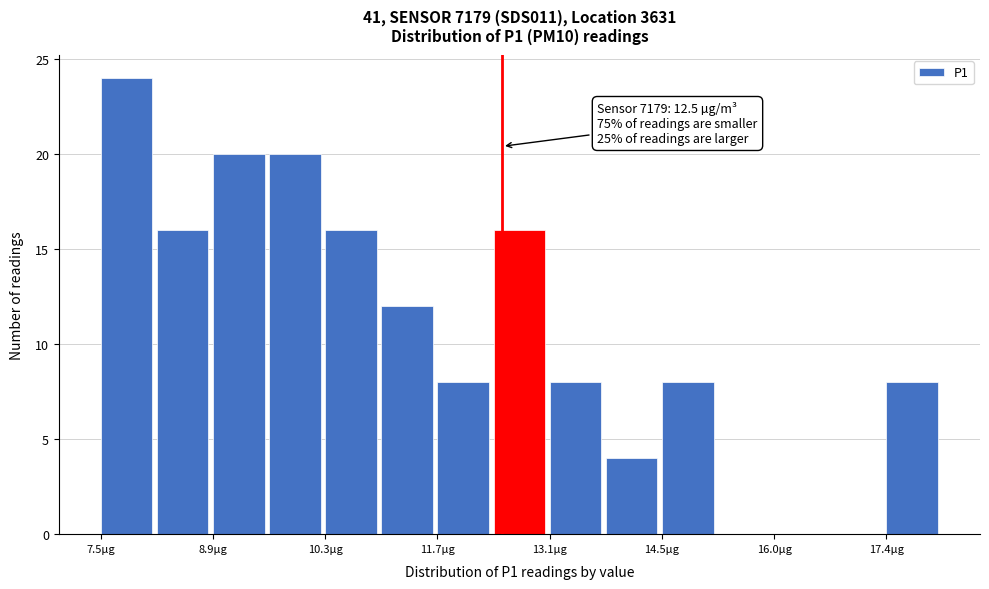

Read against the x-axis, roughly where is the centre of the tallest bar?

7.8